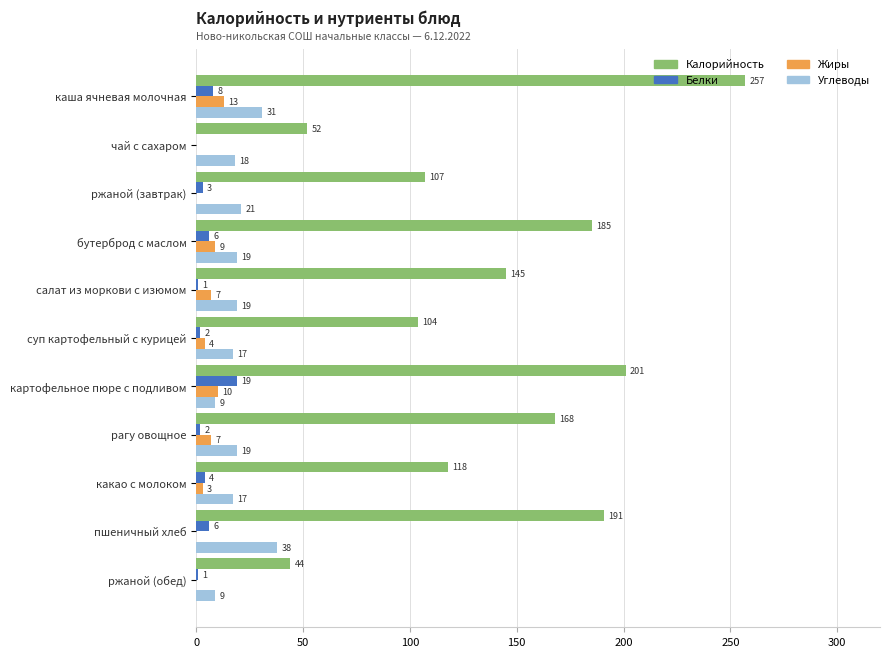

Read the Жиры value at салат из моркови с изюмом, to the nearest 10.

10